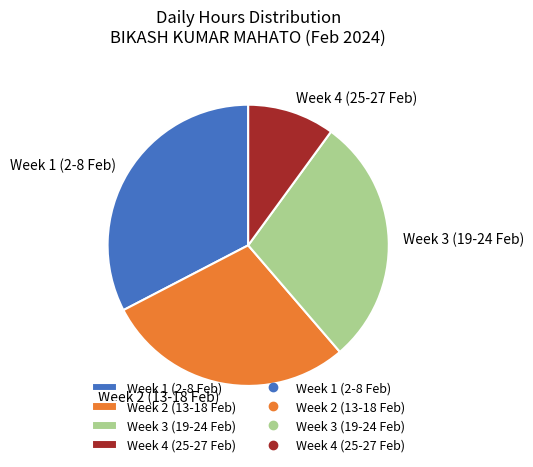

Is it true that Week 1 (2-8 Feb) is 39% of the pie?

False